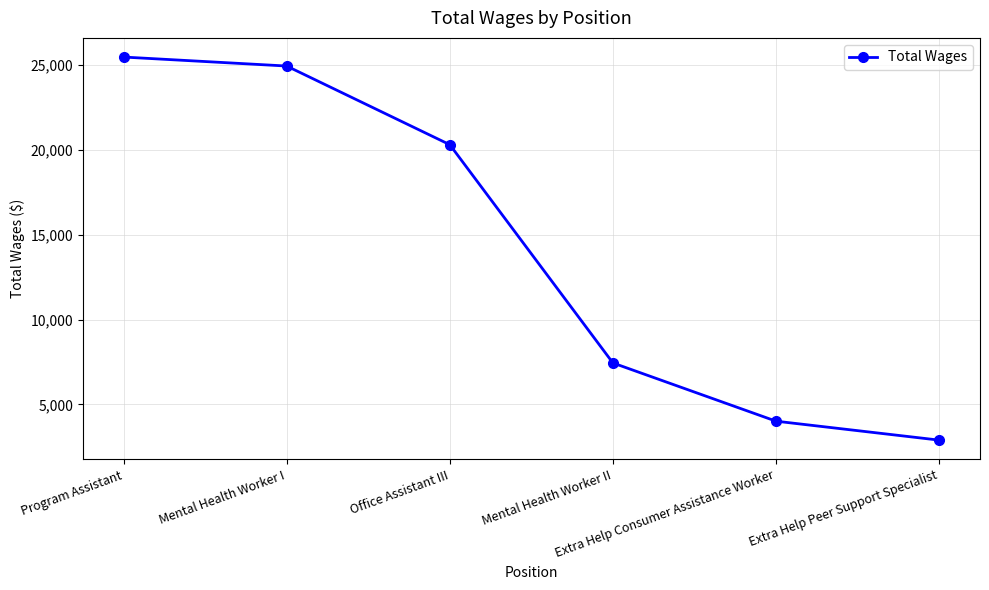

What is the label of the 4th point from the left?

Mental Health Worker II